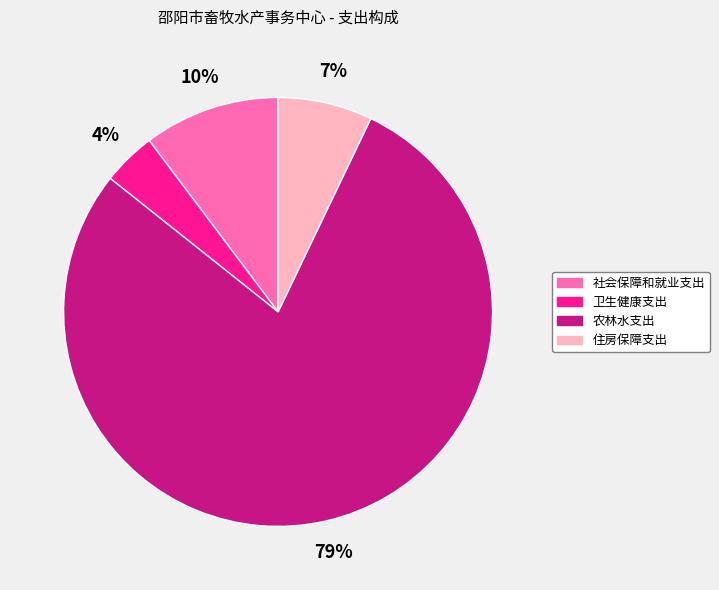

What is the ratio of the value at 住房保障支出 to the value at 社会保障和就业支出?

0.7